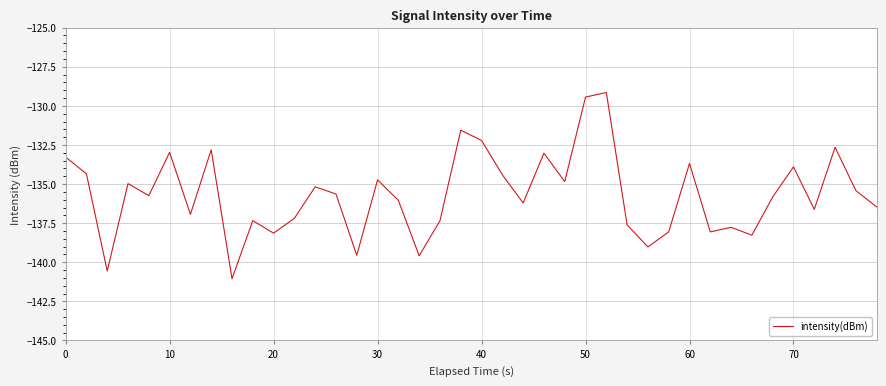

What is the maximum value shown in the chart?

-129.1